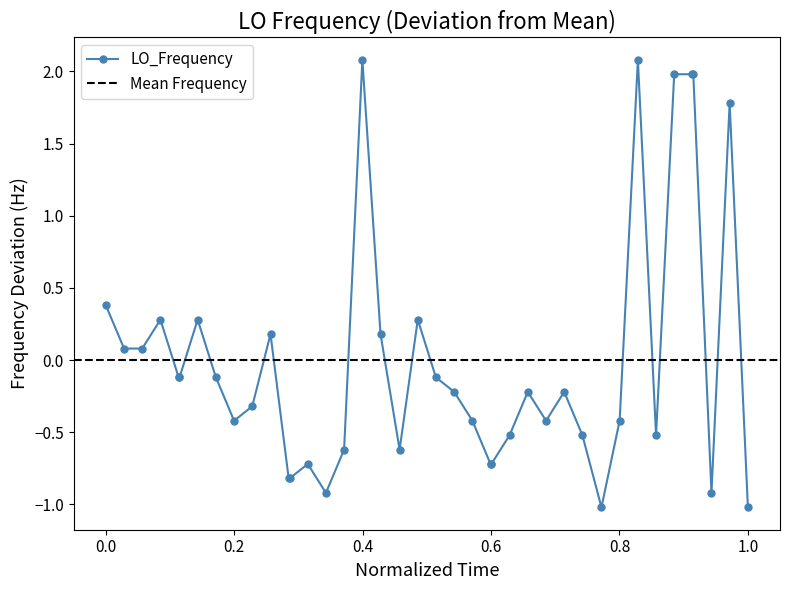

Is this an area chart (filled region under the line)?

No